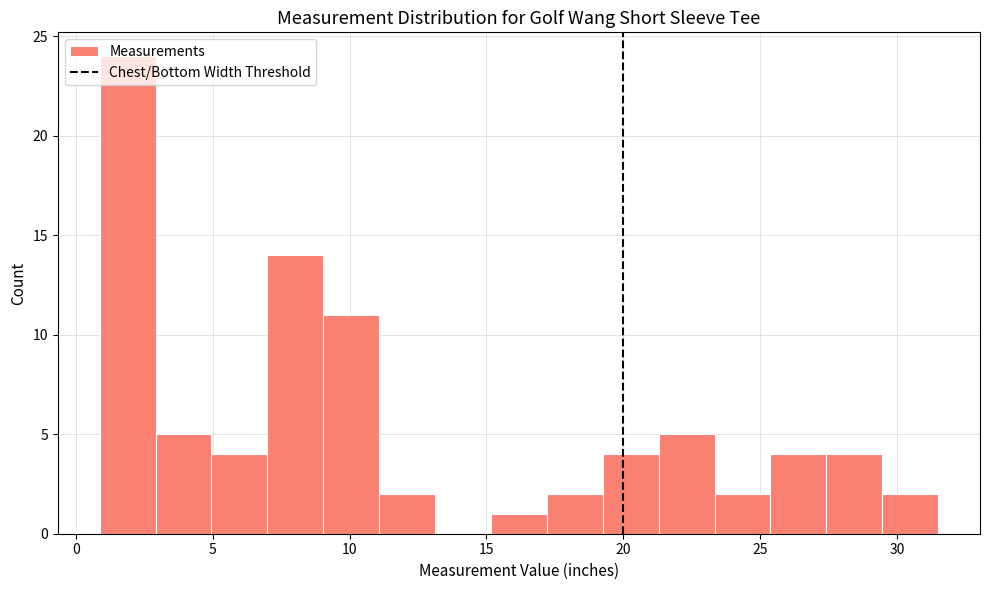

Reading left to right, transcribe this chart: for each bar, give the range it covers on the x-axis and its height. Neither the bar edges nor the heights are printed on the chart, so give them approximately, as read against the axes.

1.0 to 3.0: 24
3.0 to 5.0: 5
5.0 to 7.0: 4
7.0 to 9.0: 14
9.0 to 11.0: 11
11.0 to 13.0: 2
13.0 to 15.0: 0
15.0 to 17.0: 1
17.0 to 19.5: 2
19.5 to 21.5: 4
21.5 to 23.5: 5
23.5 to 25.5: 2
25.5 to 27.5: 4
27.5 to 29.5: 4
29.5 to 31.5: 2